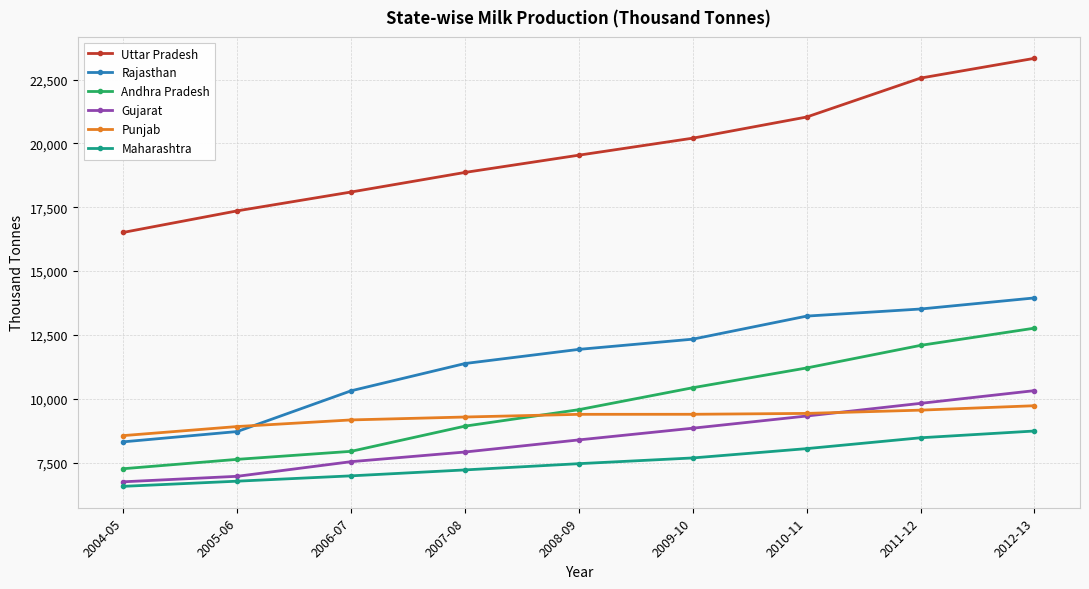

True or false: Gujarat has a value of 17265 at 2012-13.

False